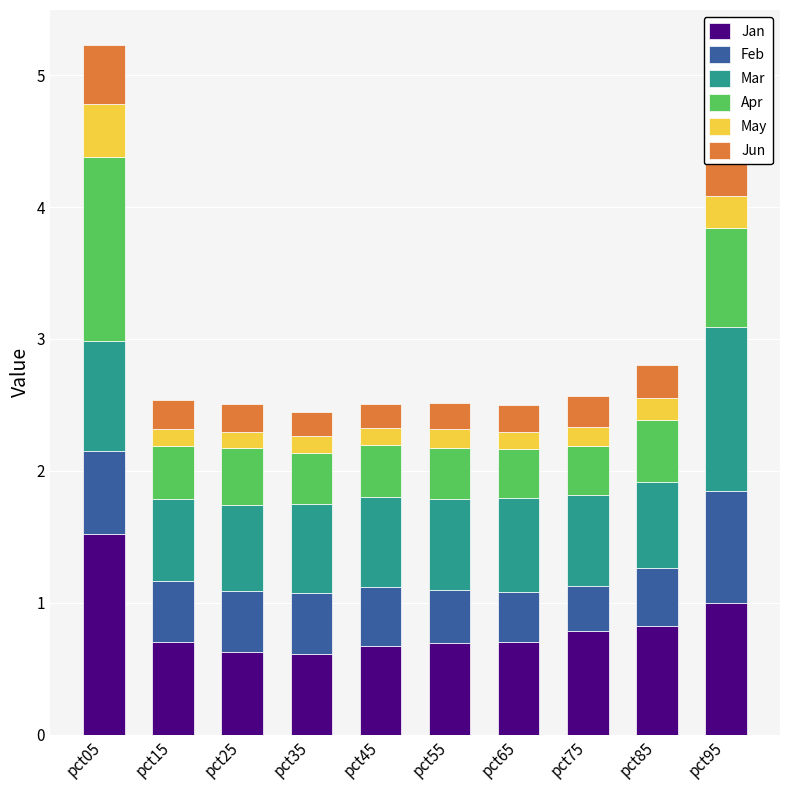

At which category is the sum across all series the highest?

pct05